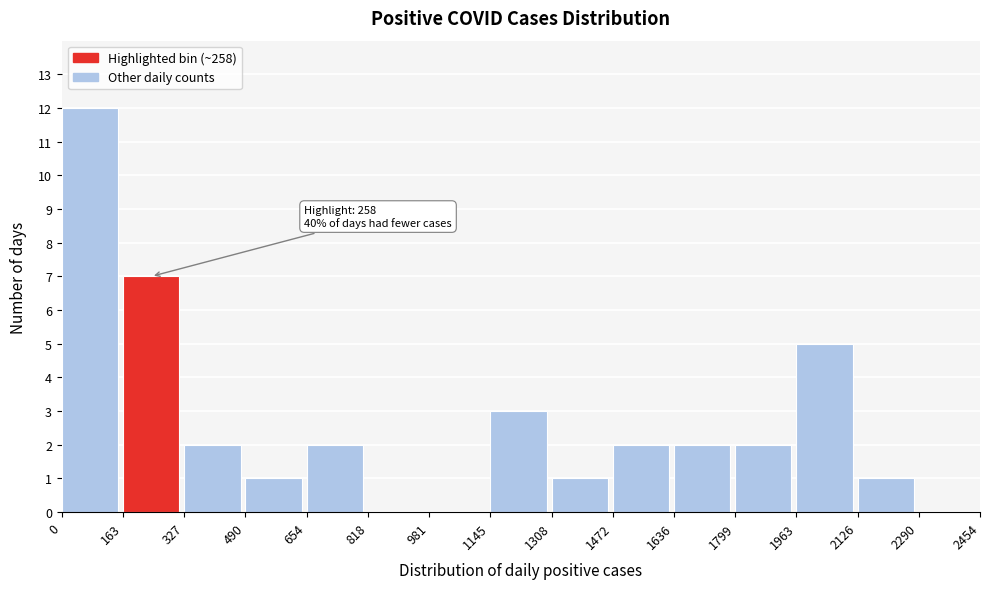

Which range on the x-axis has the tallest bar?

0 to 163